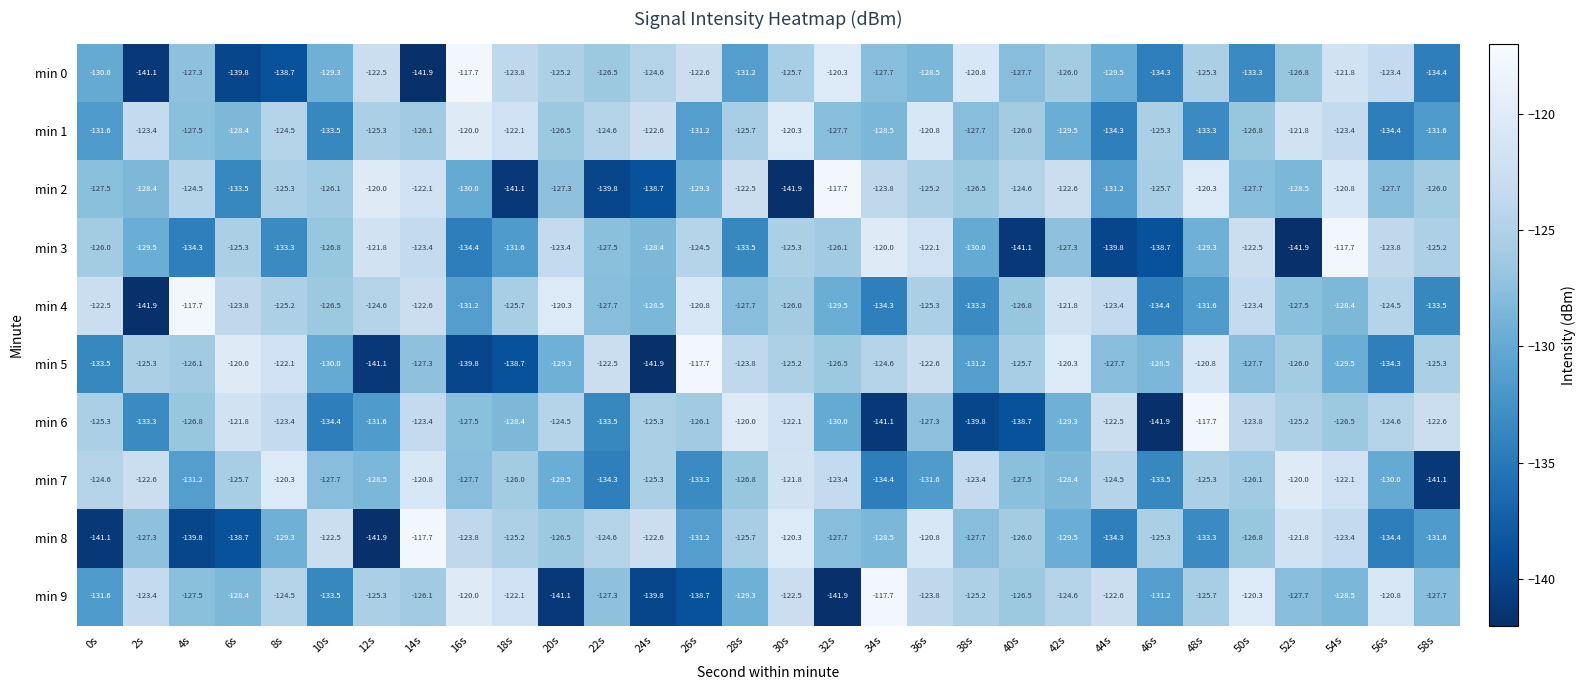

What is the spread (max minus min) of values at 2s?

19.3